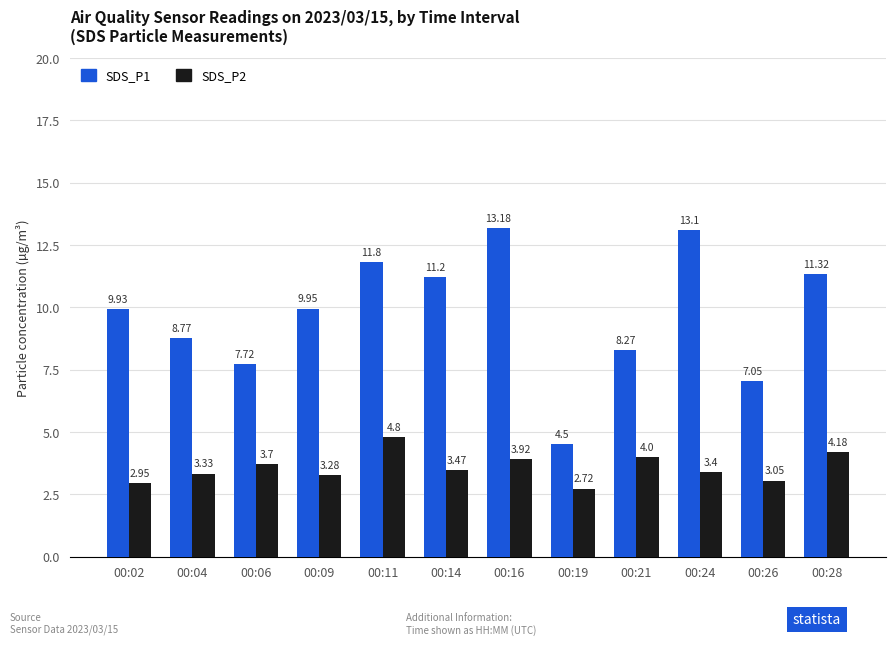

Which label corresponds to the largest value in the chart?

00:16